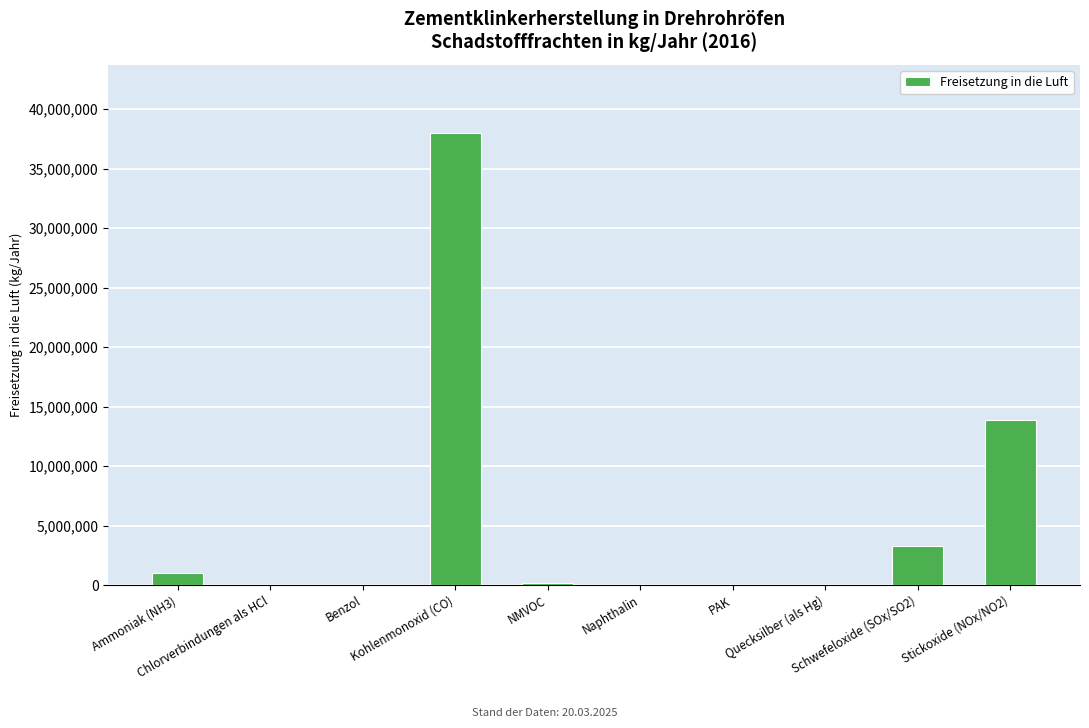

The chart shows a value of 167000 at NMVOC. True or false?

True